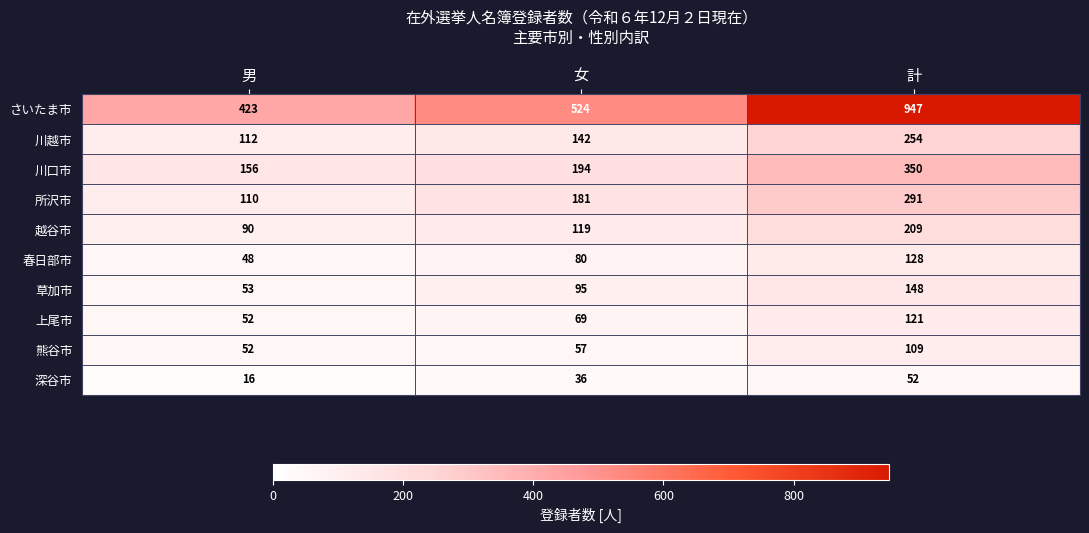

What value does the 春日部市 series have at 女, to the nearest 10?

80